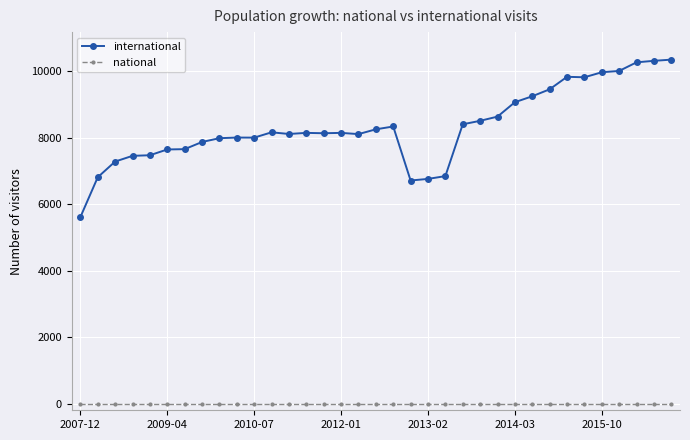

What are all the series names shown in the legend?

international, national